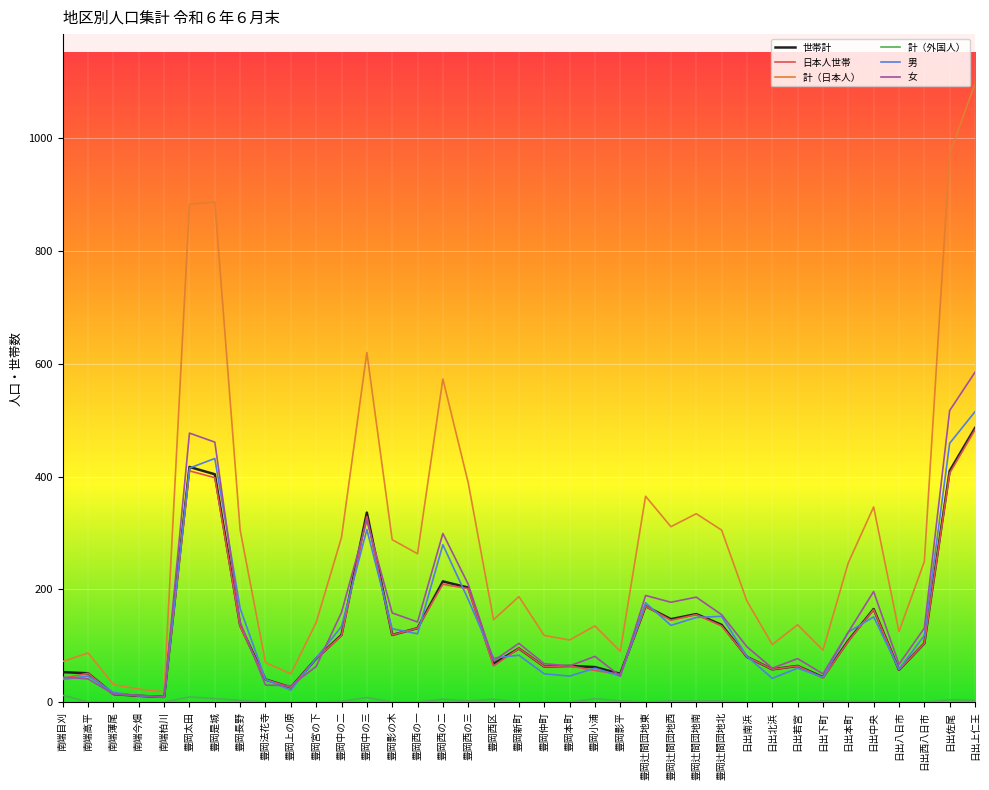

Where does the 計（外国人） series first go above 1?

南端目刈